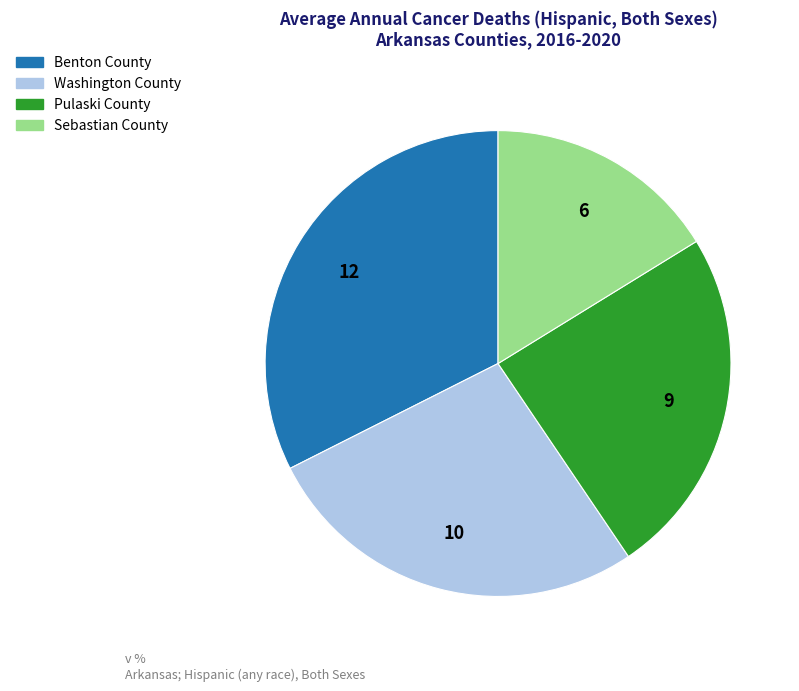

What is the ratio of the value at Benton County to the value at Pulaski County?

1.3